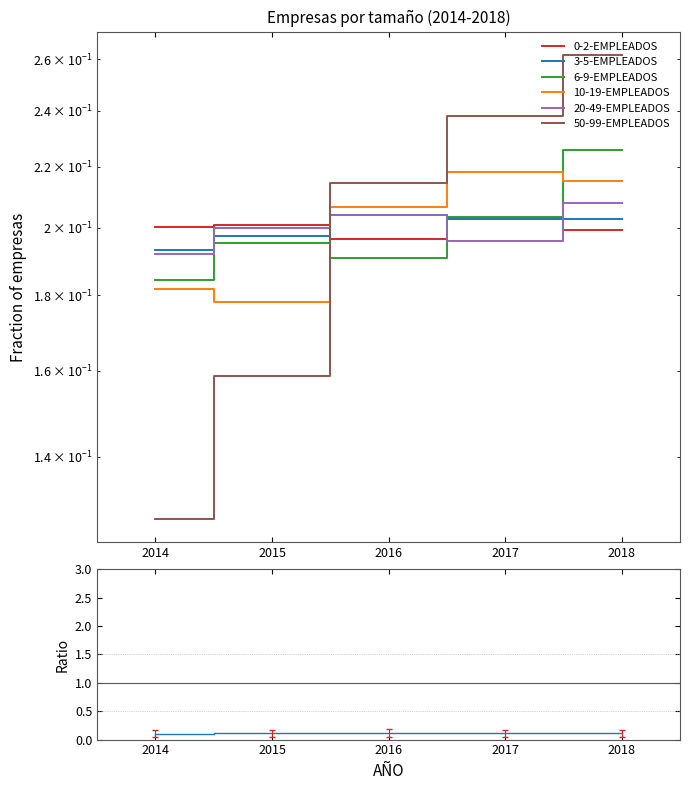

Which series has the largest total across all categories?

0-2-EMPLEADOS